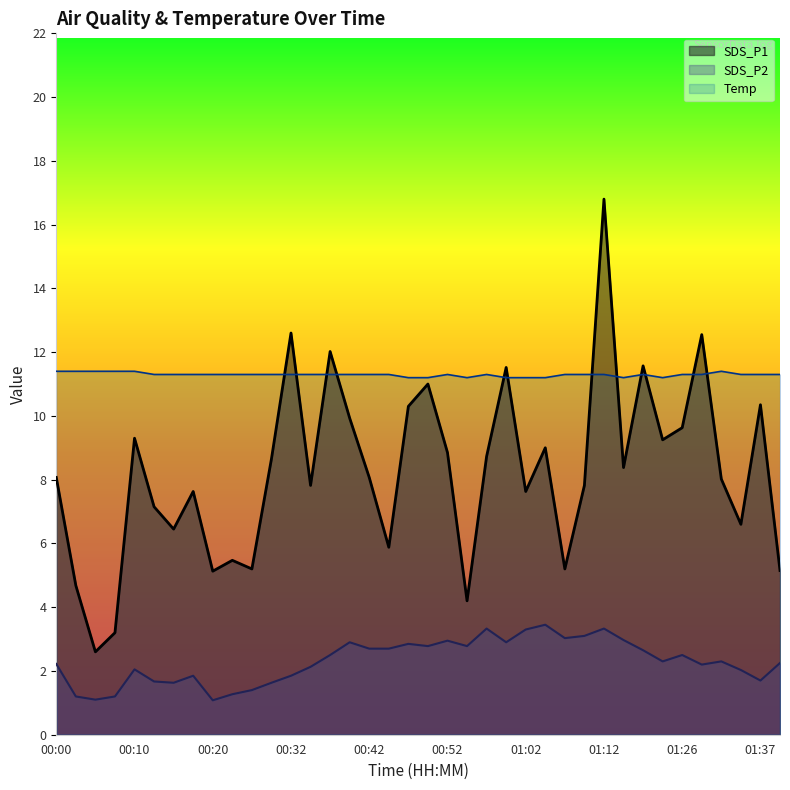

What is the difference between the highest and lowest values at 00:39?

8.4